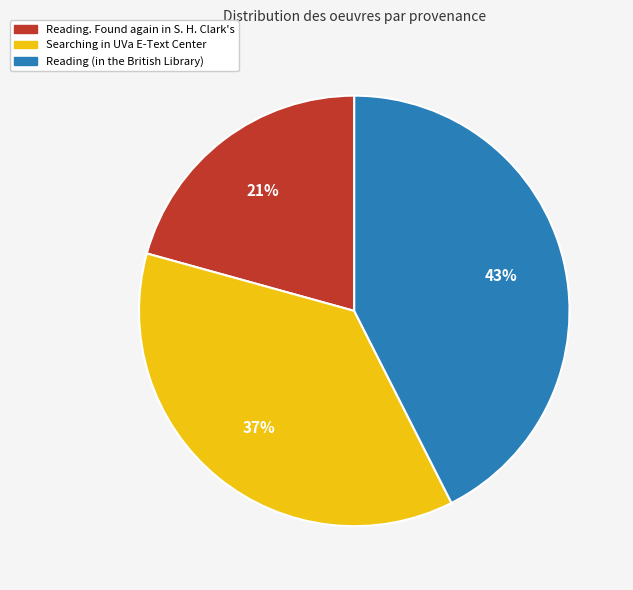

What is the largest slice in the pie chart?

Reading (in the British Library)